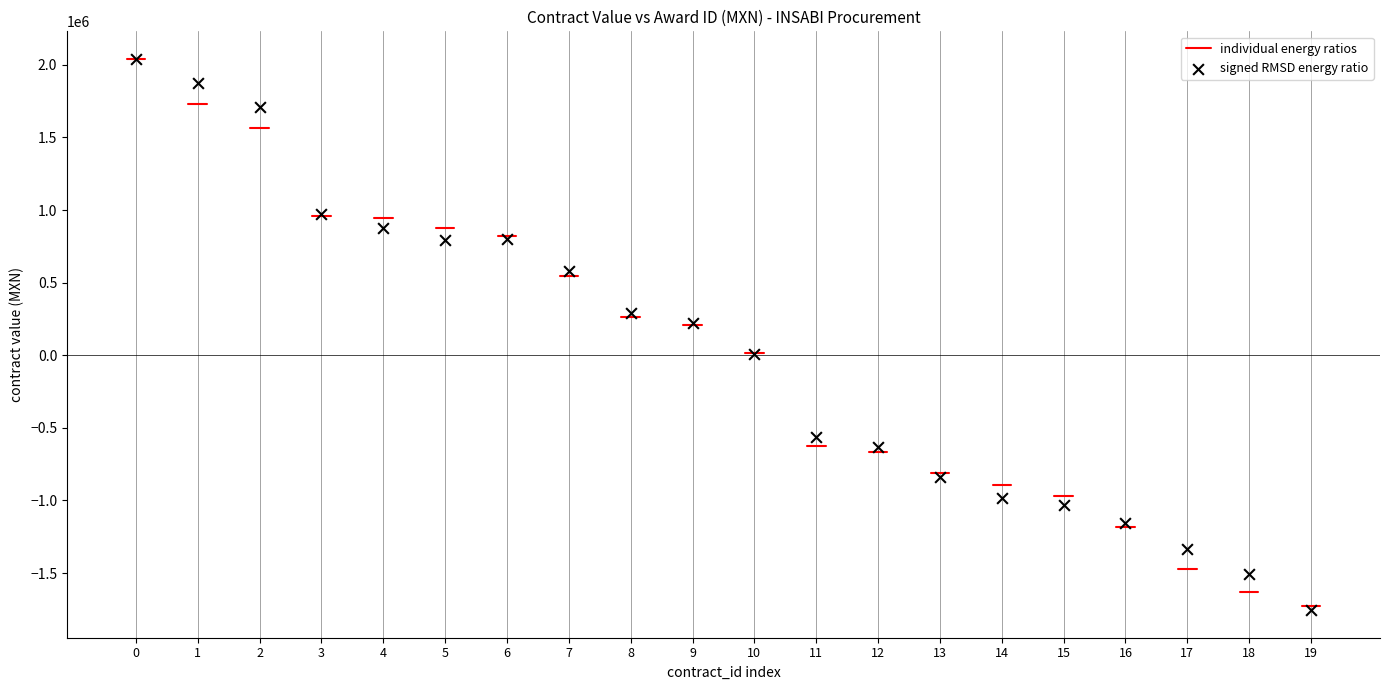

What Y value in the scatter plot is closest to 142733?

220141.0